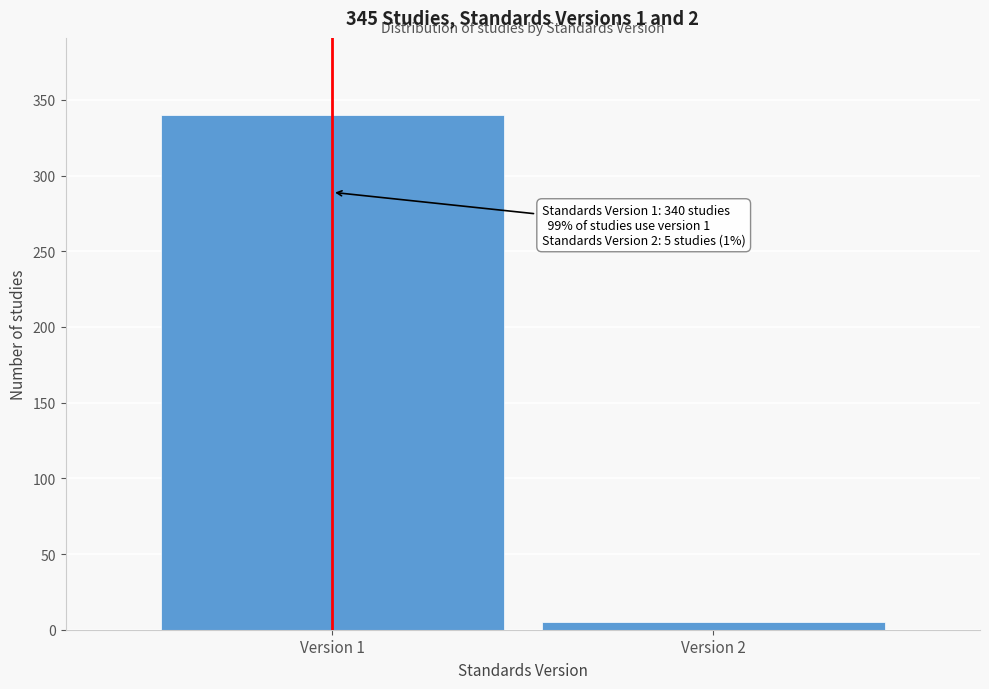

Reading right to left, extract all data points from this chart.

Version 2=5	Version 1=340